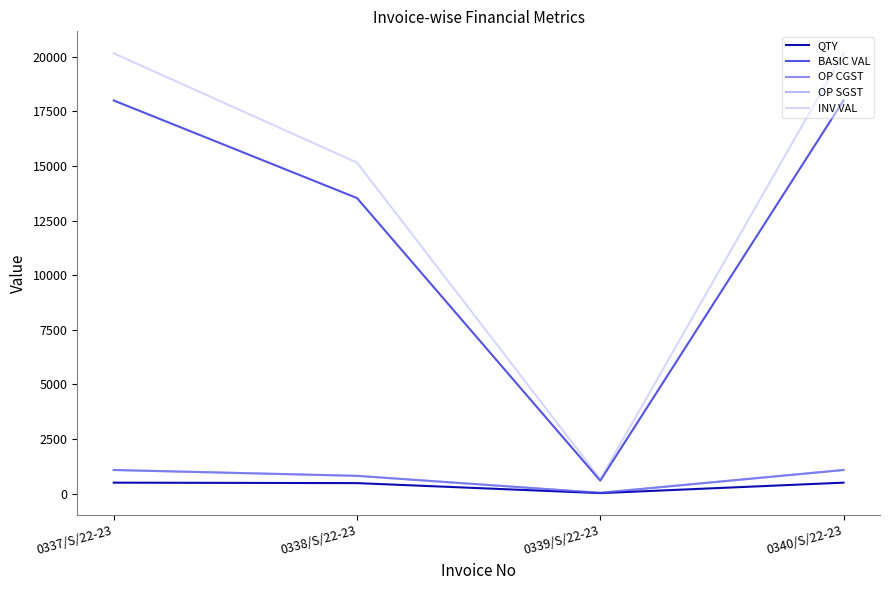

Does the chart have visible grid lines?

No